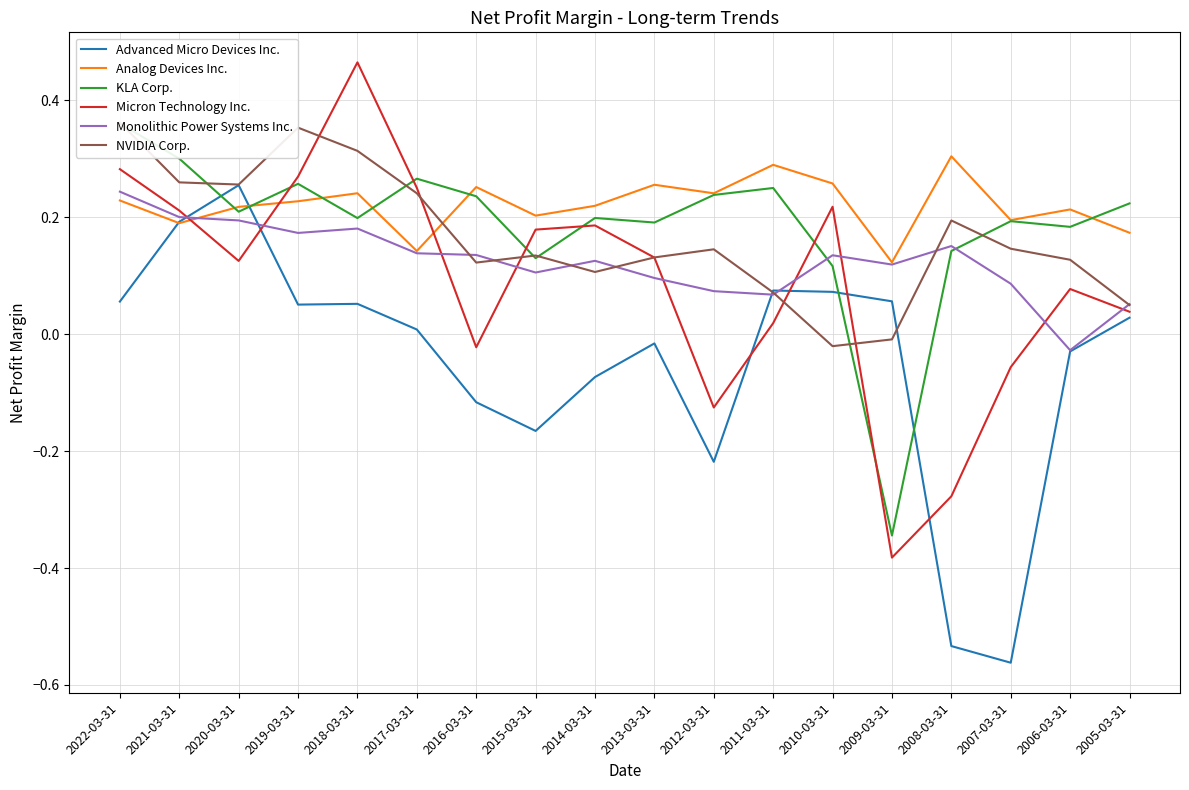

The NVIDIA Corp. series shows 0.3 at 2020-03-31. True or false?

True